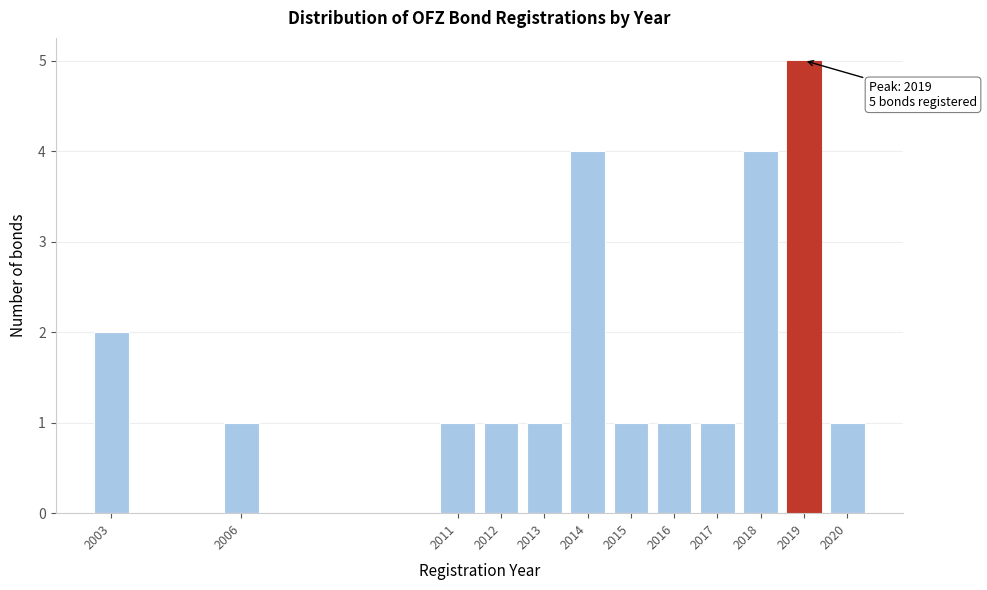

Reading left to right, what are all the values shown in this chart?

2	1	1	1	1	4	1	1	1	4	5	1